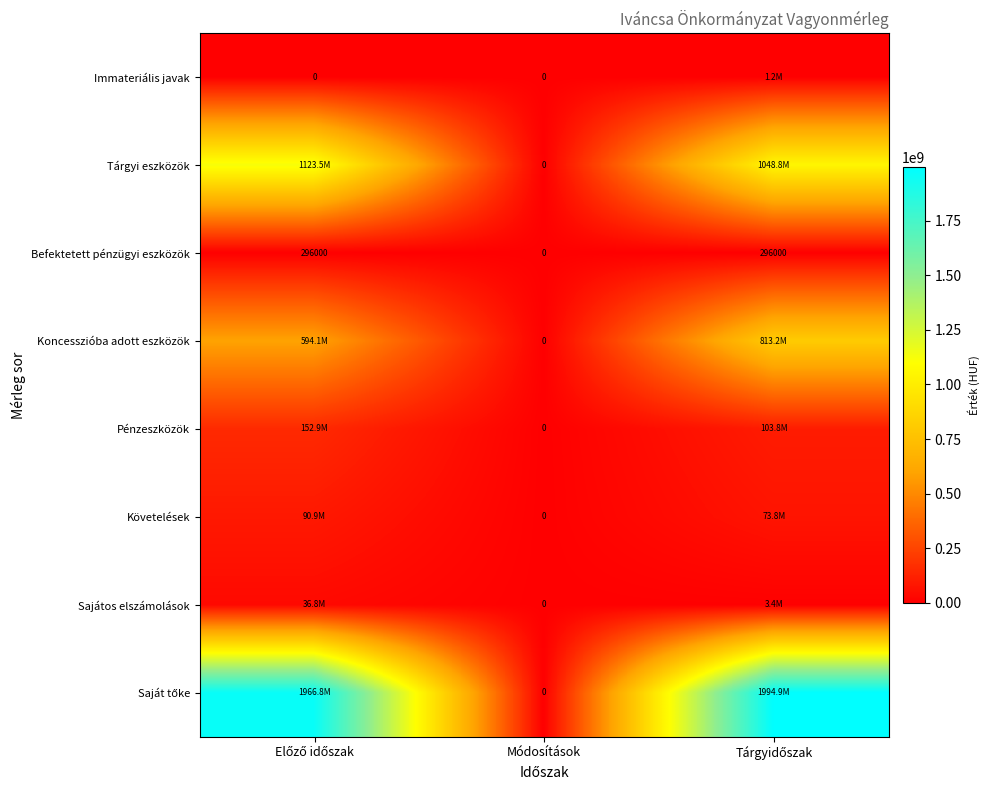

What is the total value across all series at Előző időszak?

3965260978